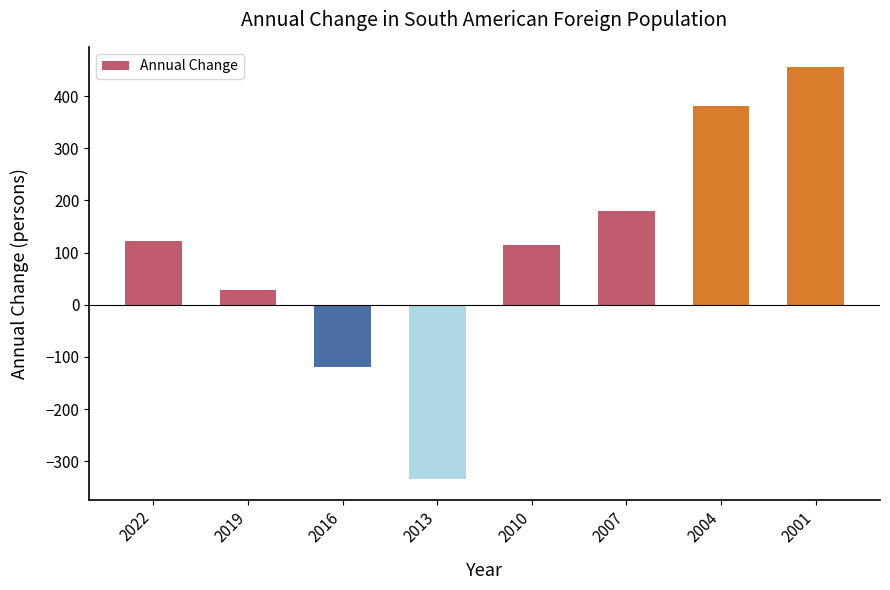

How many positive values are there?

6